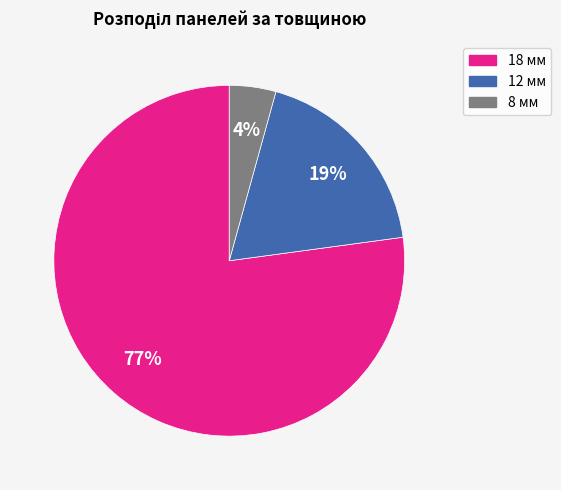

Which category has the smallest portion of the pie?

8 мм